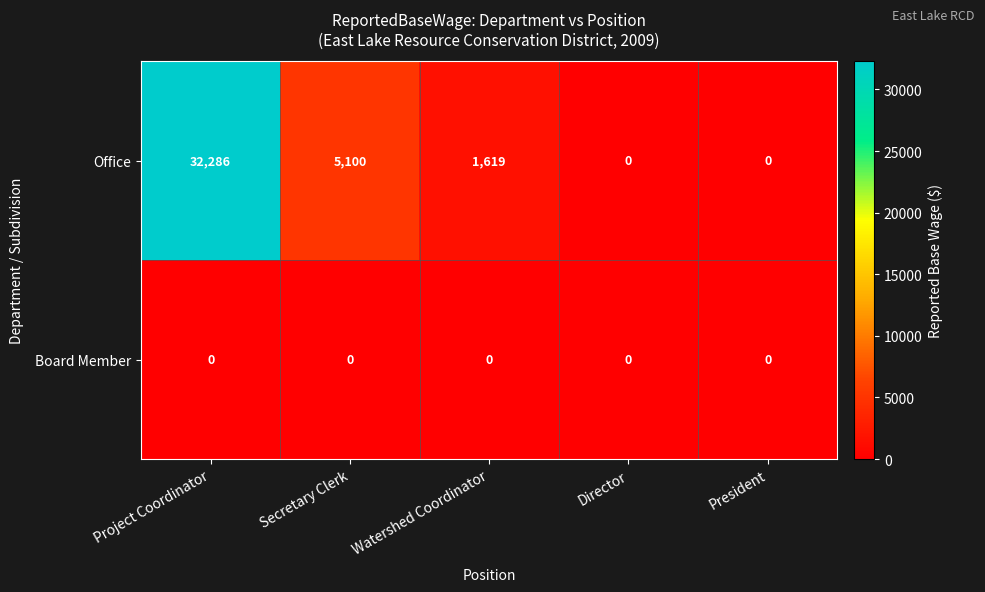

The Office series shows 0 at President. True or false?

True